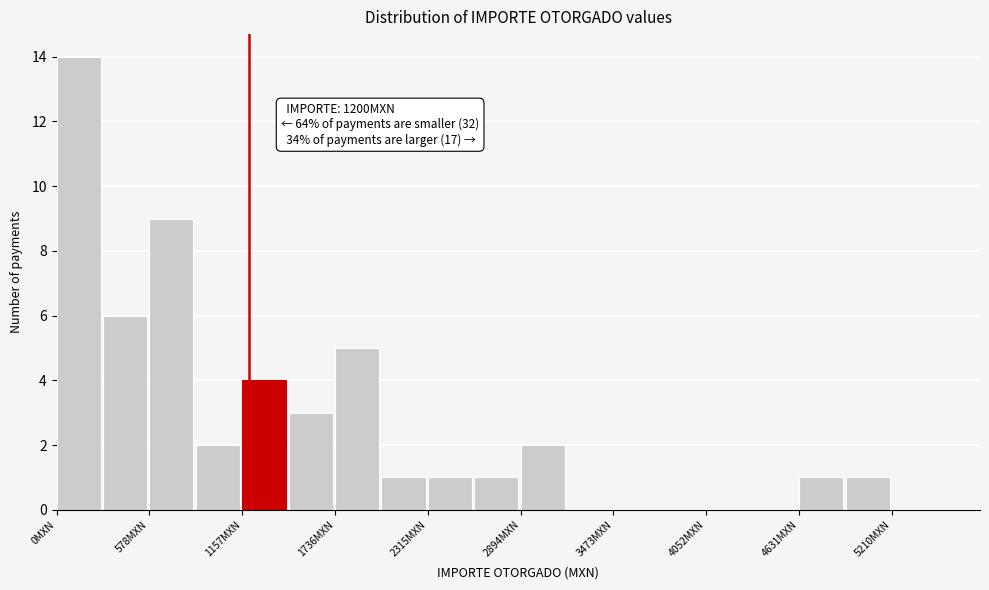

Around what value on the x-axis is the tallest bar? Give the approximate position of its centre, as read against the axis.

100